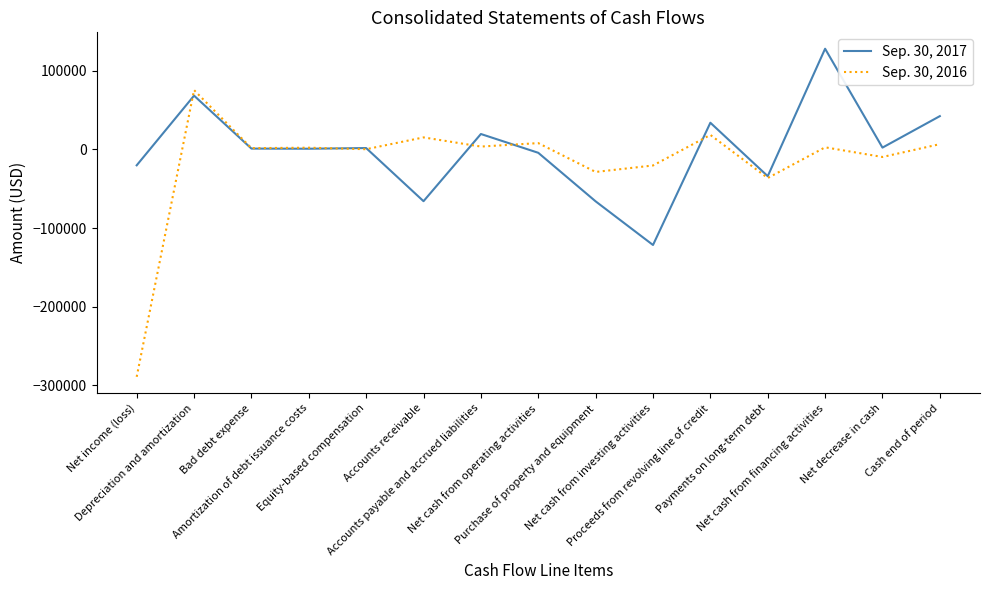

List the series in order of their peak value, highest first.

Sep. 30, 2017, Sep. 30, 2016